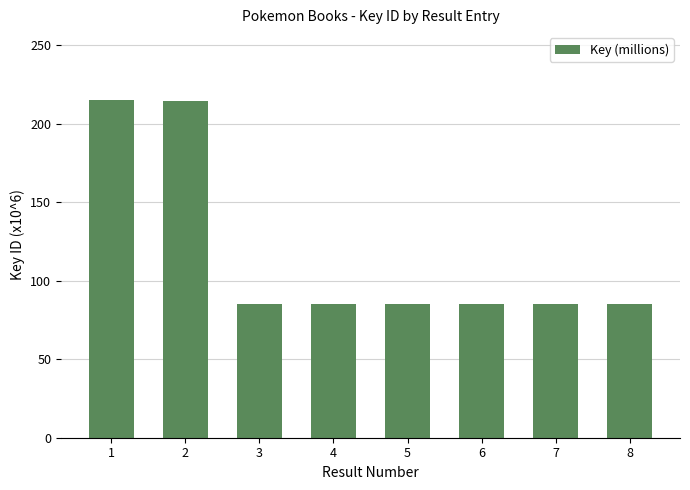

Read the value at 1.

215.2